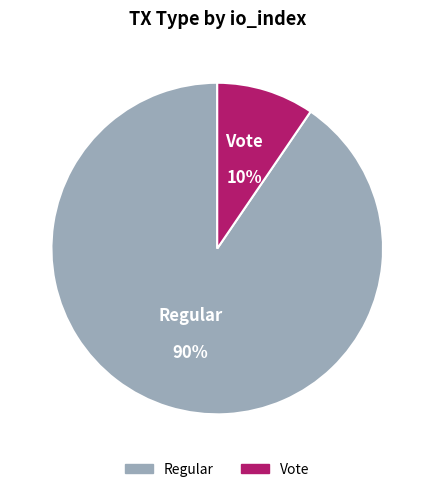

The Vote slice represents 10% of the pie. True or false?

True